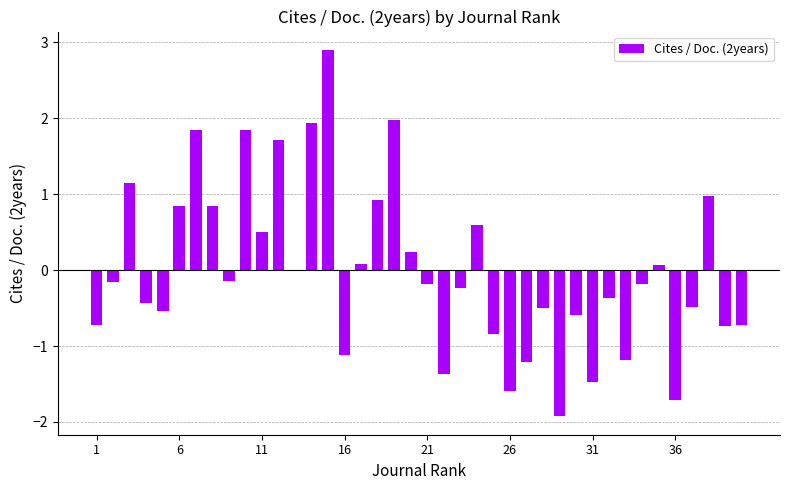

What is the value of the 5th bar from the left?

-0.5